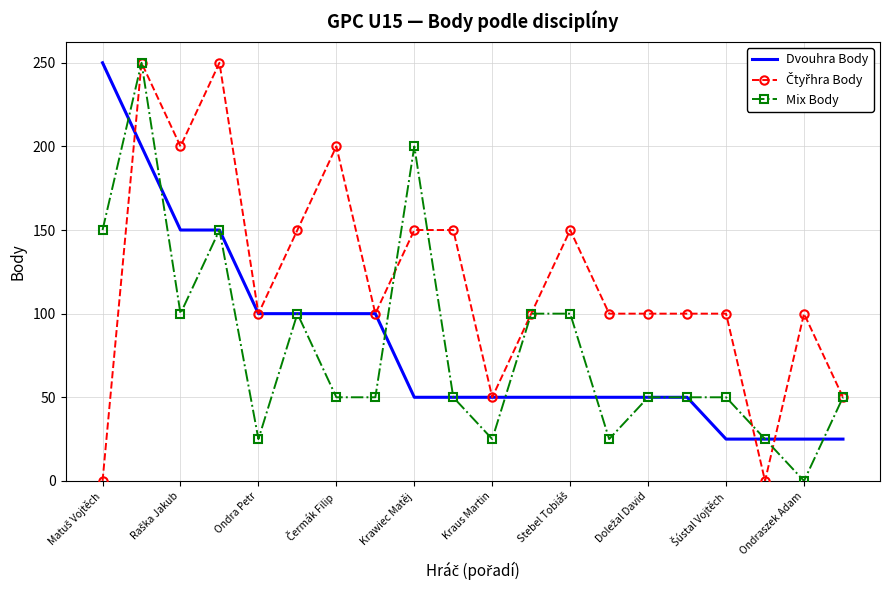

What is the greatest value displayed?

250